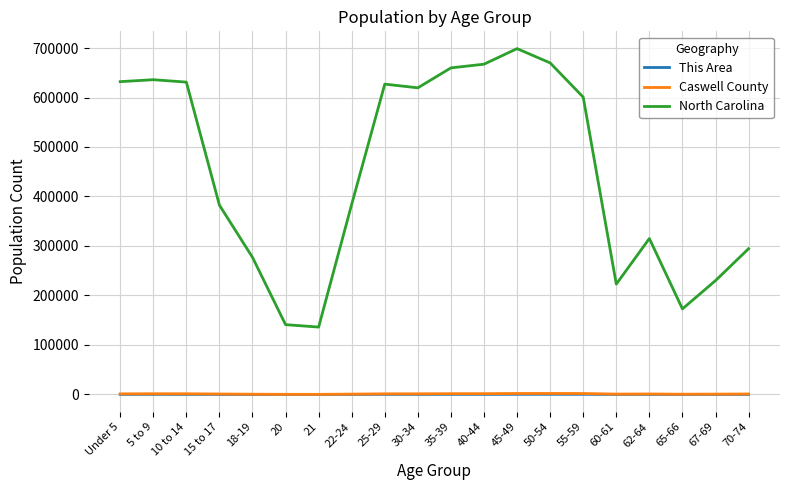

The Caswell County series shows 981 at 70-74. True or false?

True